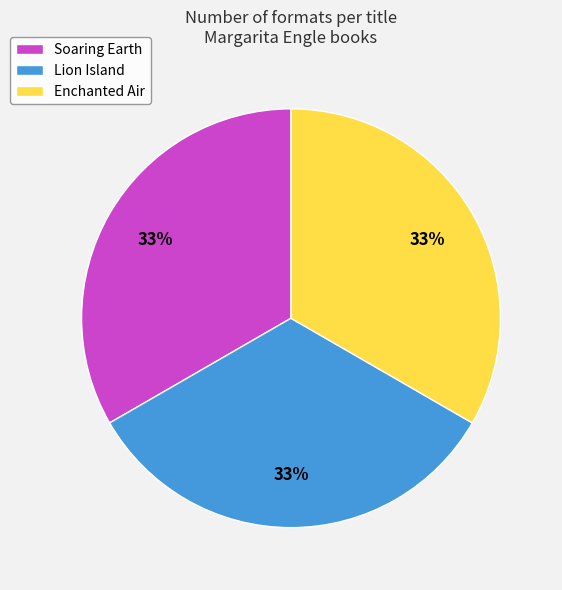

Does any single category account for the majority?

No